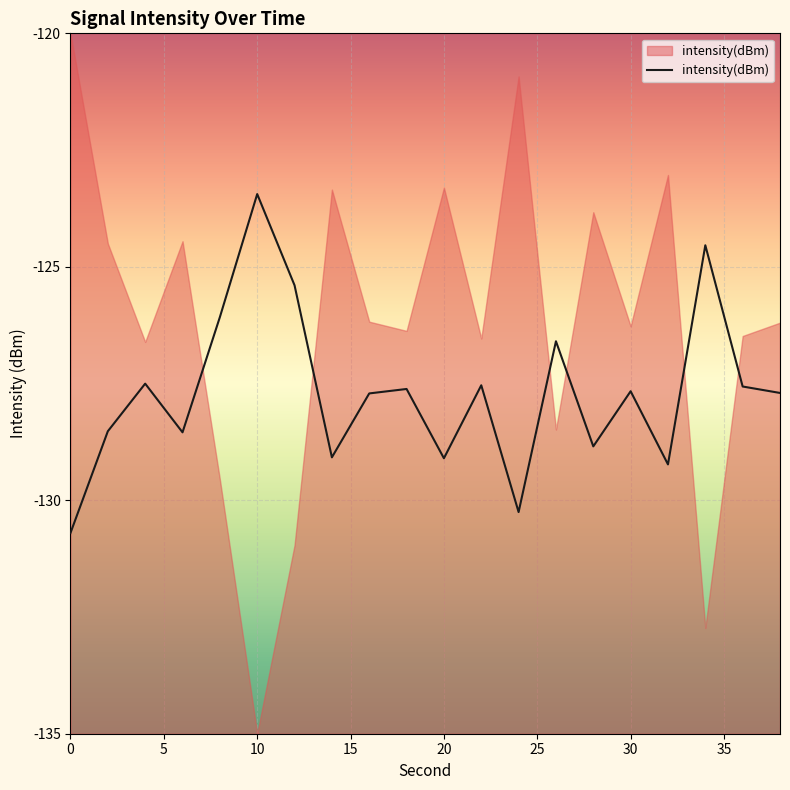

What is the value of the 16th point from the left?

-127.7